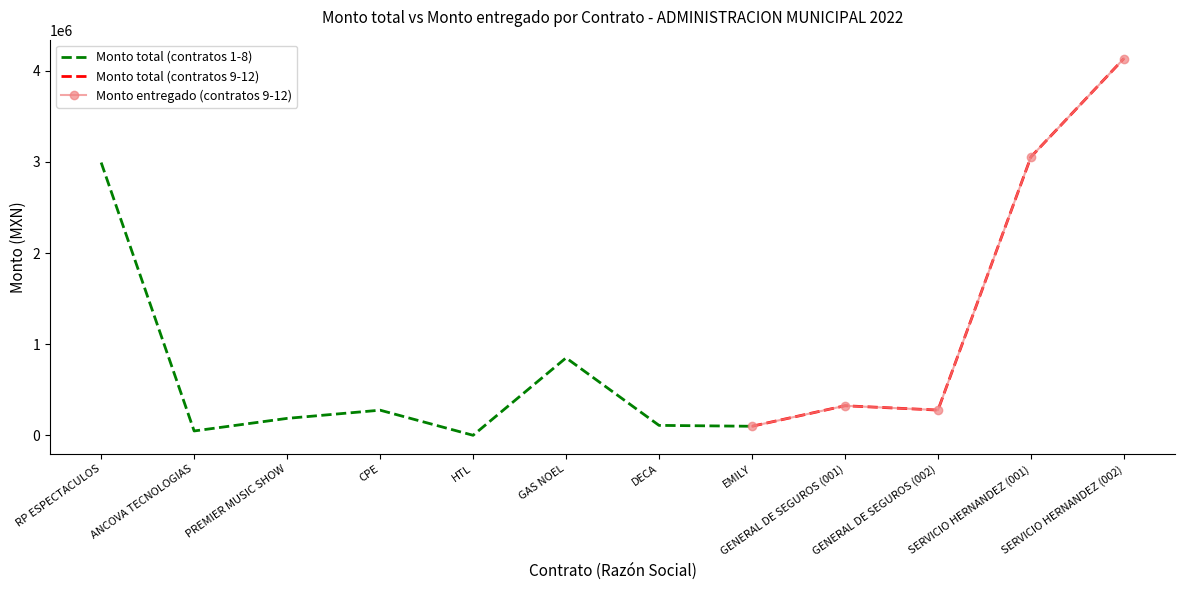

The Monto entregado series shows 7332446.8 at SERVICIO HERNANDEZ (002). True or false?

False